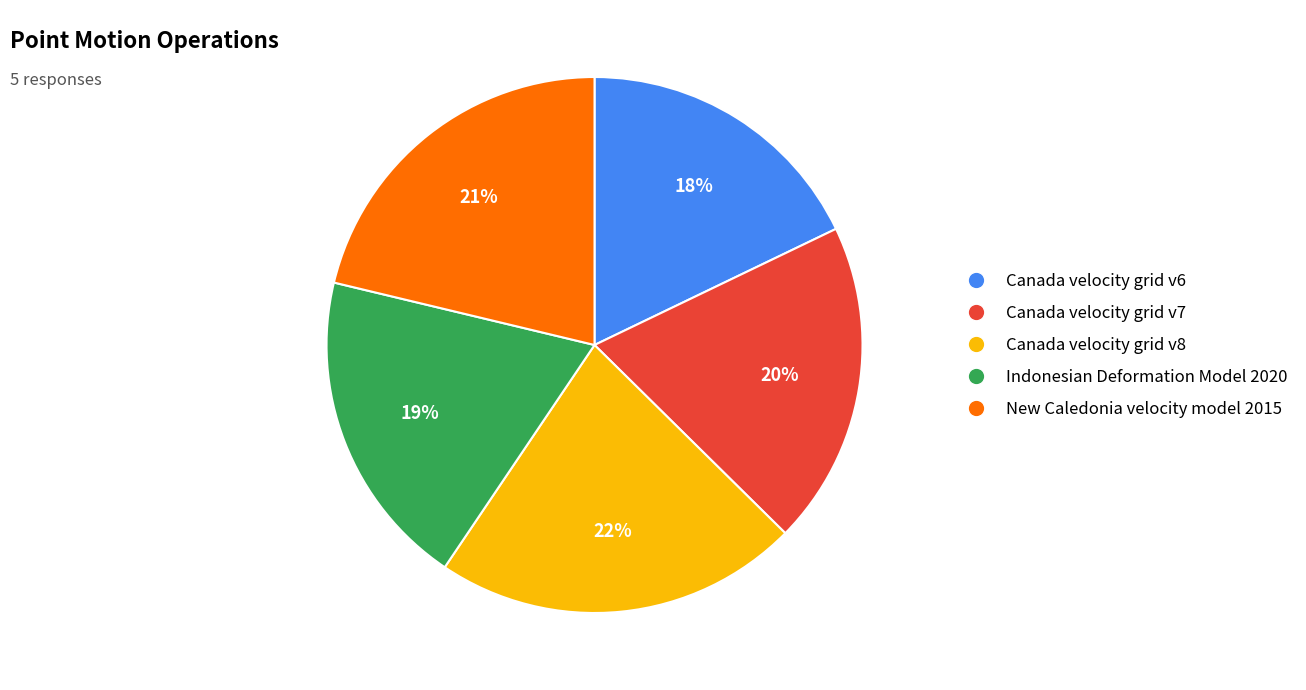

What percentage is the Canada velocity grid v8 slice, to the nearest percent?

22%